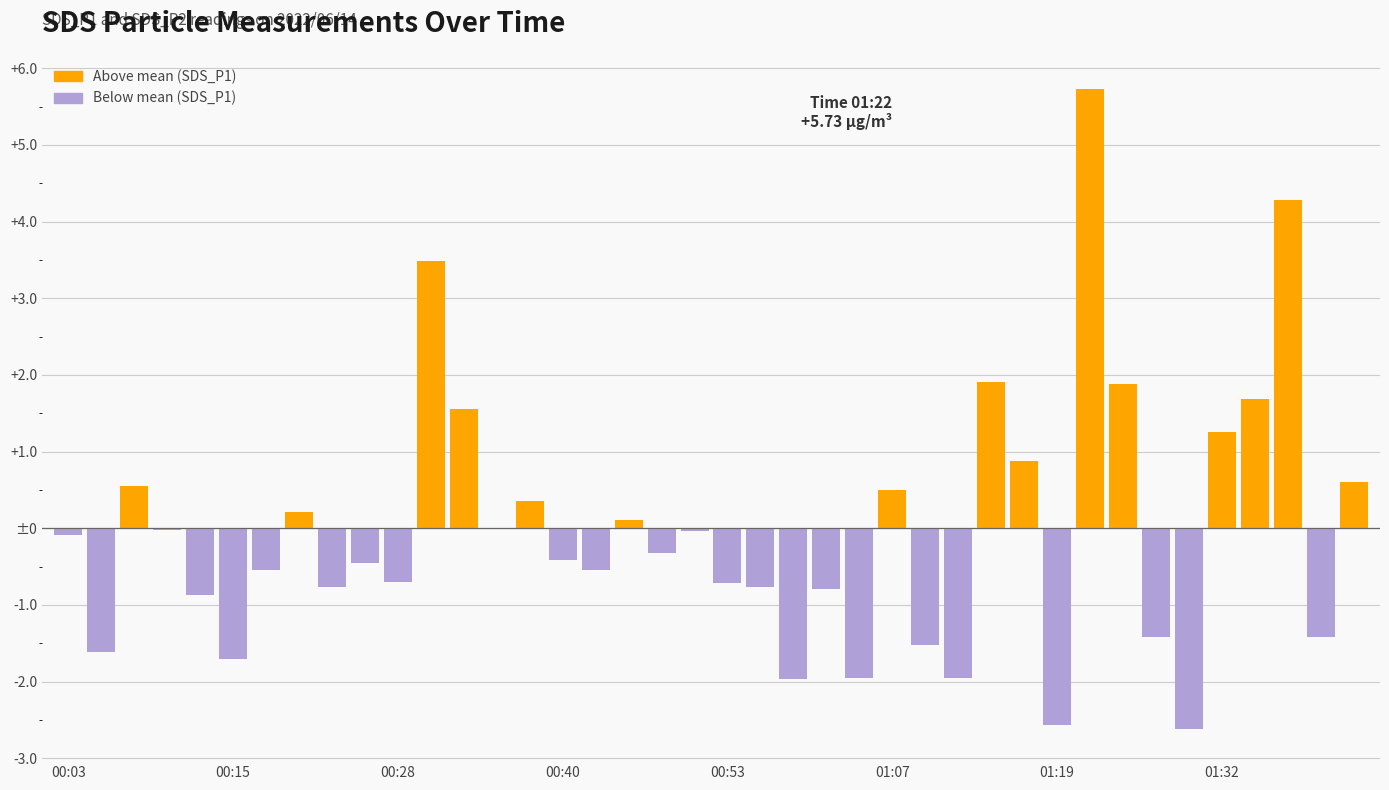

Are the bars horizontal?

No